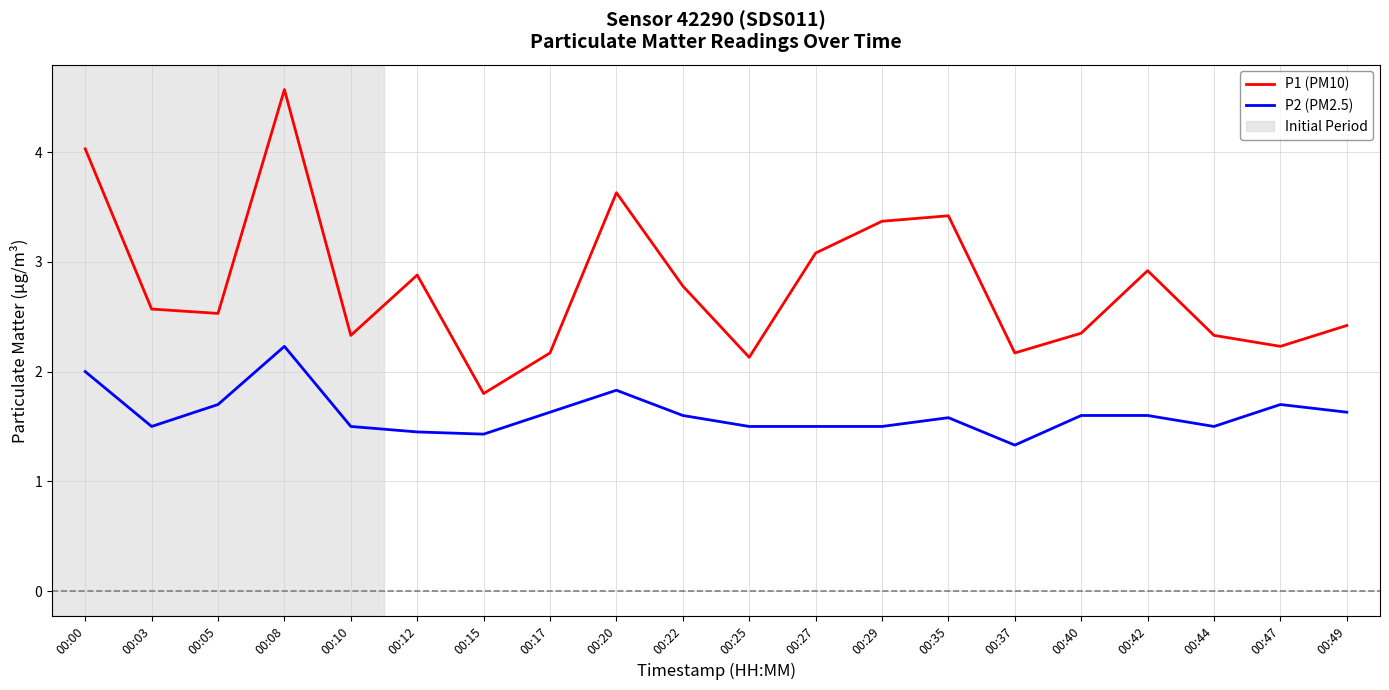

The value of P2 (PM2.5) at 00:12 is 1.4. True or false?

True